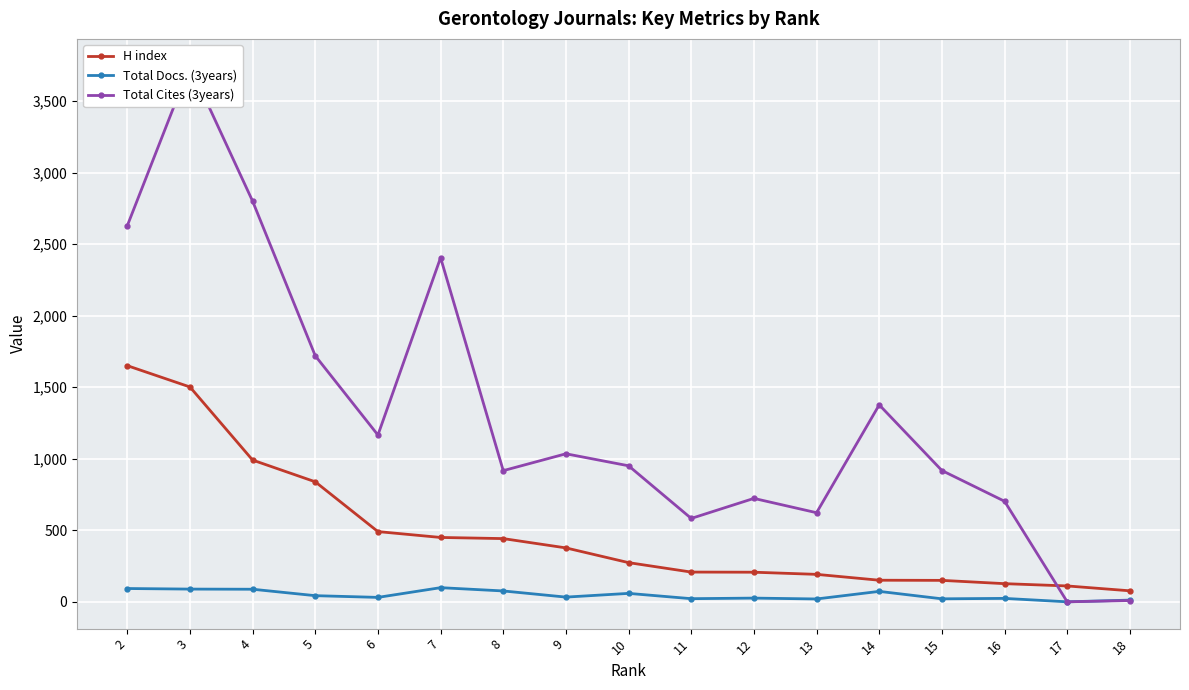

Is the value of H index at 3 greater than the value of Total Cites (3years) at 18?

Yes